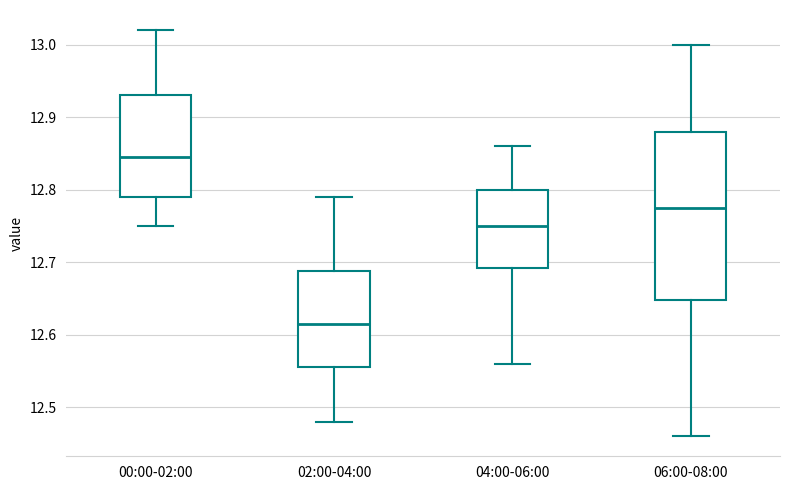

Comparing the boxes themselves (not the whiskers), which one is the tallest?

06:00-08:00